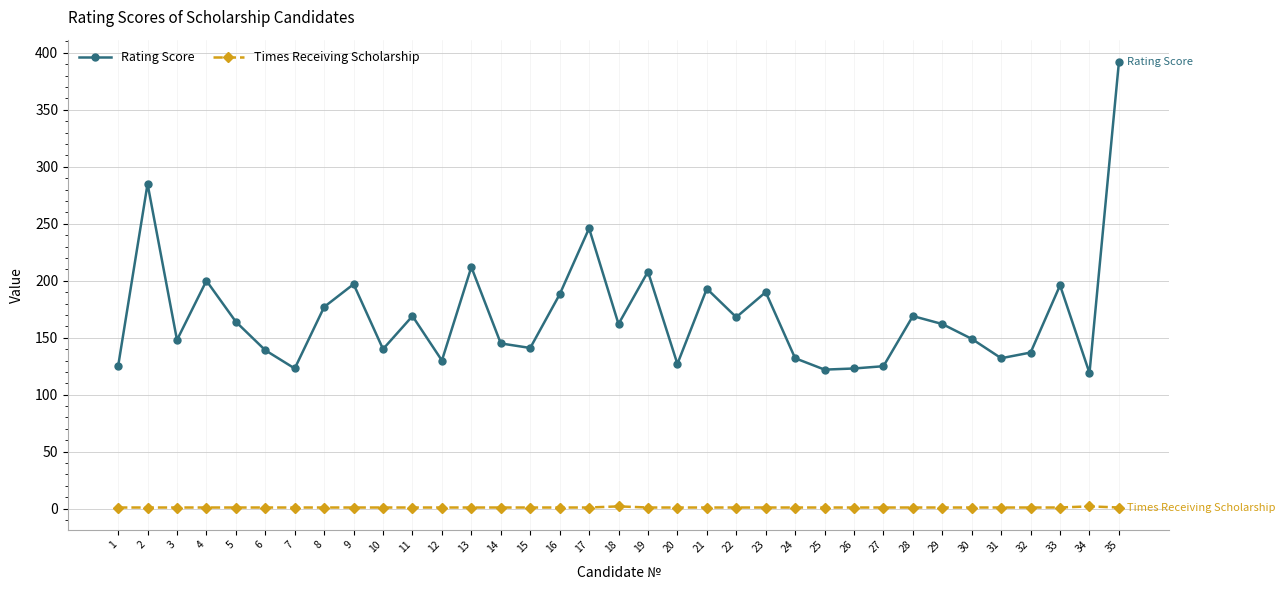

At which category is the sum across all series the highest?

35